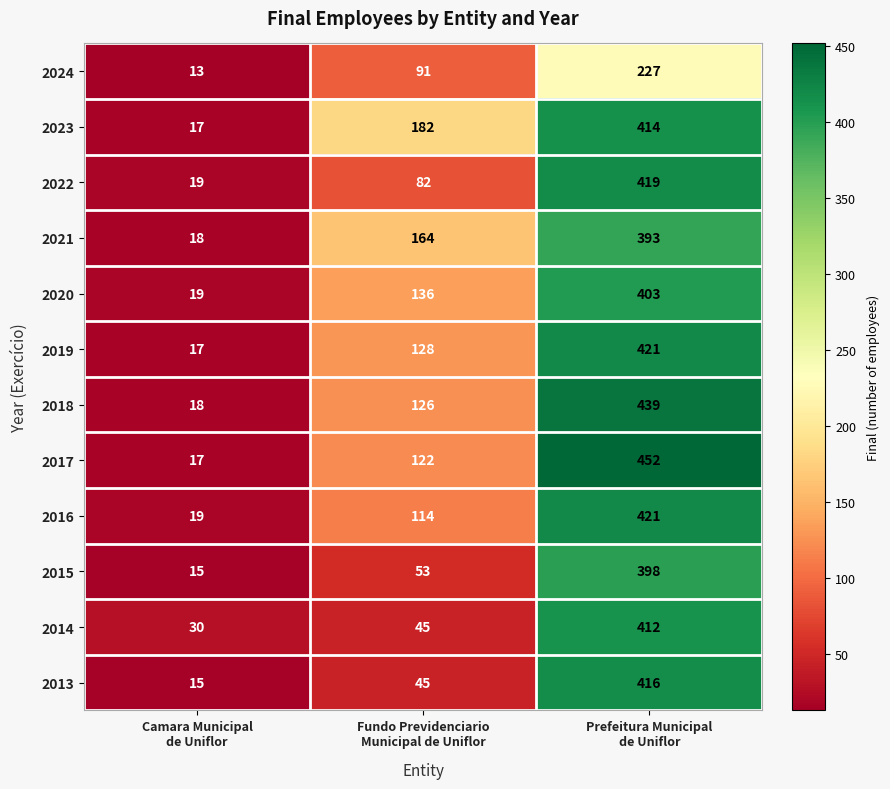

What is the maximum value shown in the chart?

452